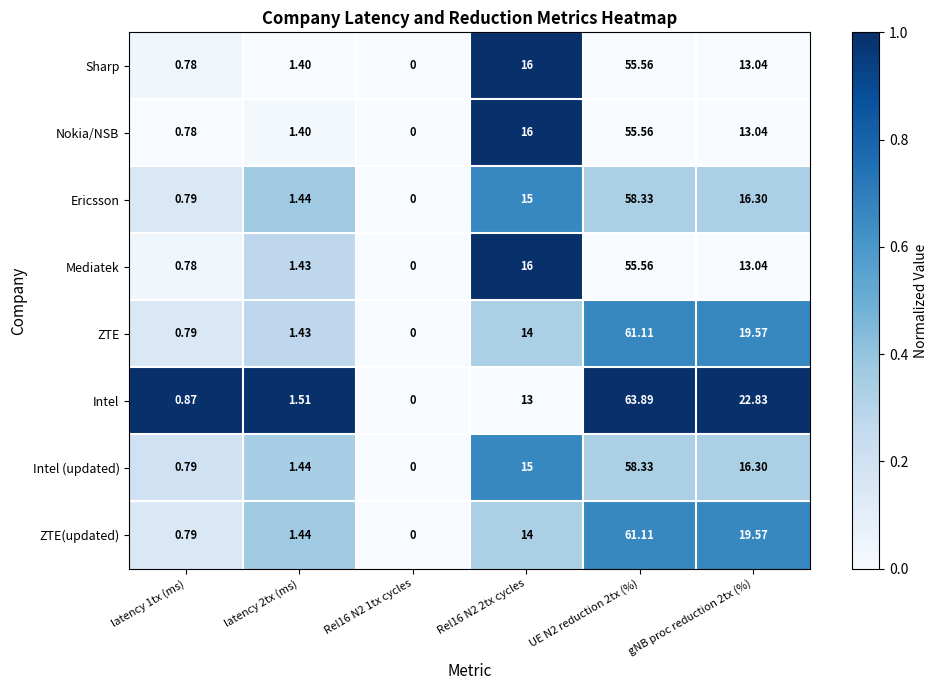

Which series has the widest spread of values?

Intel